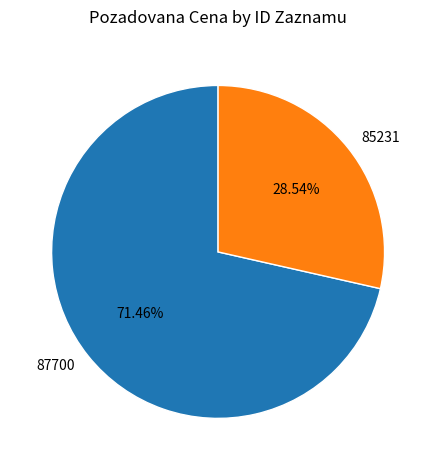

To the nearest percent, what percentage of the pie is 85231?

29%